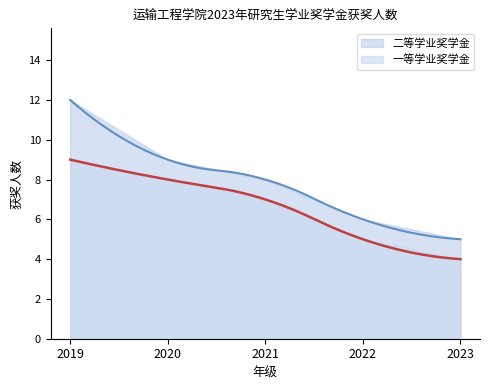

Where is 一等学业奖学金 nearest to the value 6?

2021